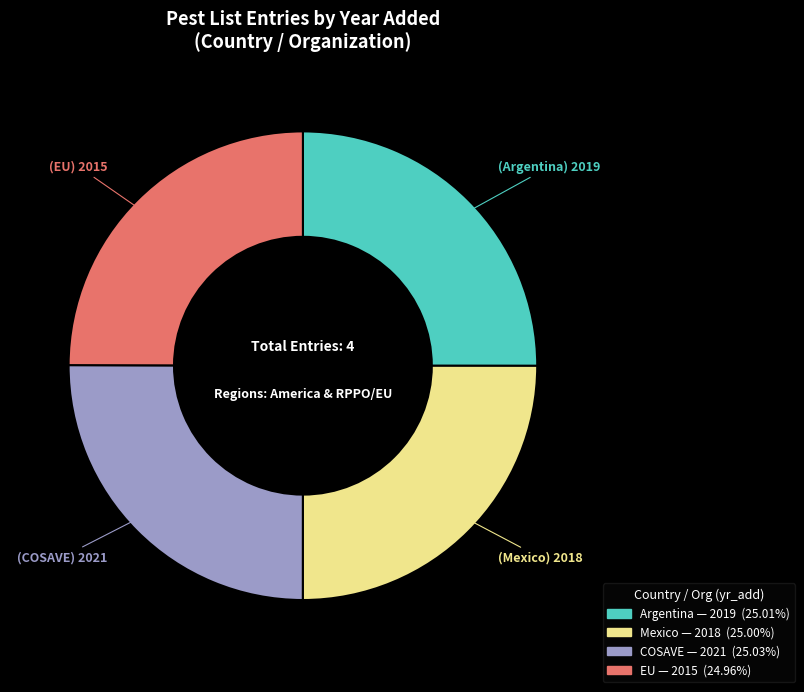

Does any single category account for the majority?

No